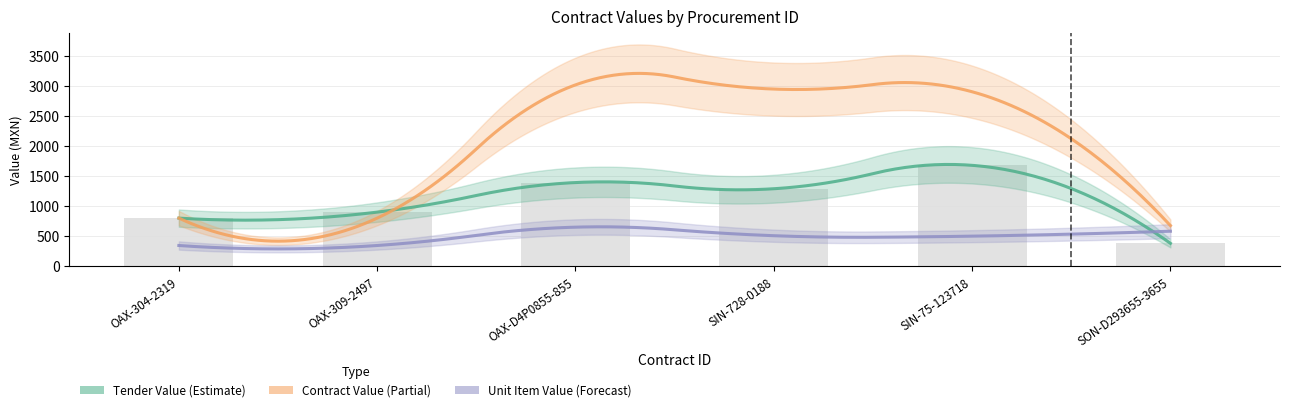

At which category is the sum across all series the highest?

SIN-75-123718